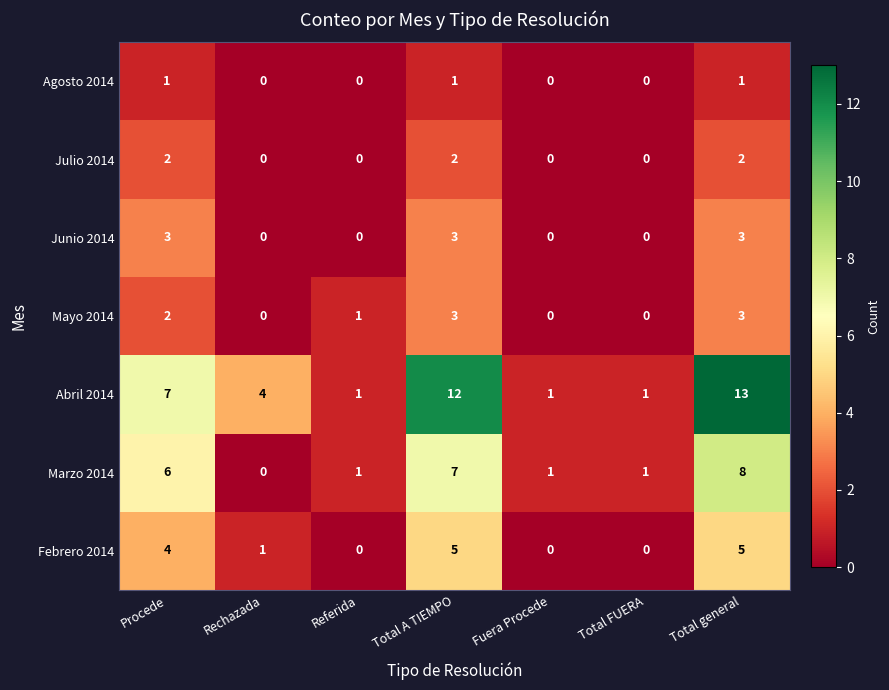

Which series has the largest total across all categories?

Abril 2014